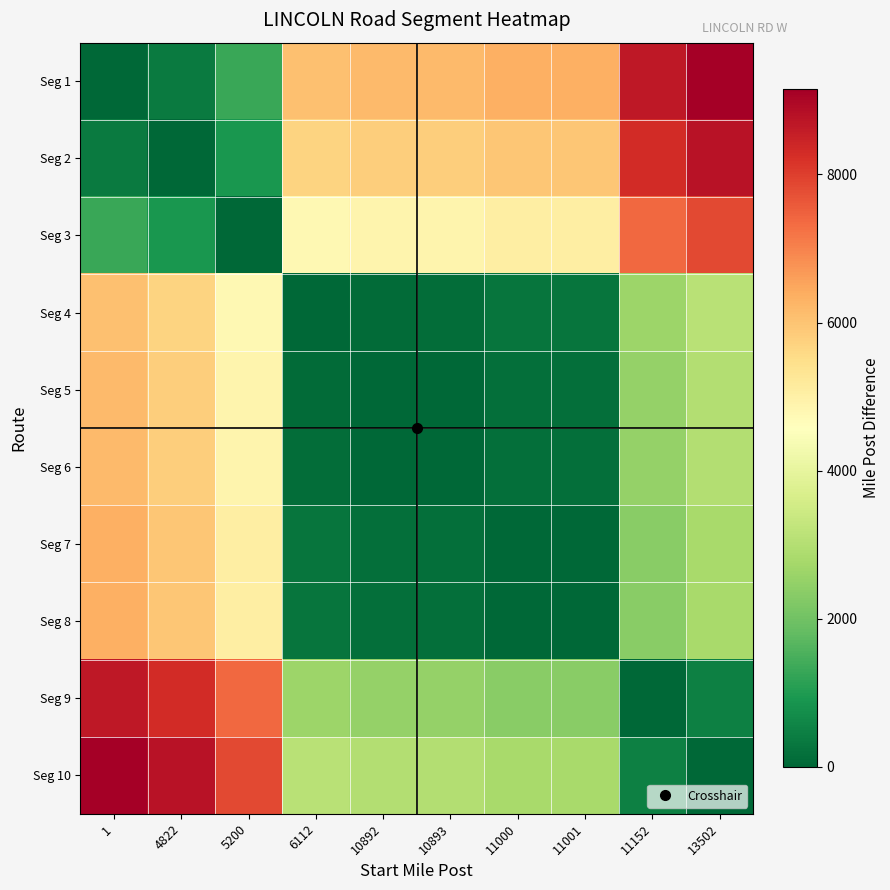

What is the maximum value shown in the chart?

9148